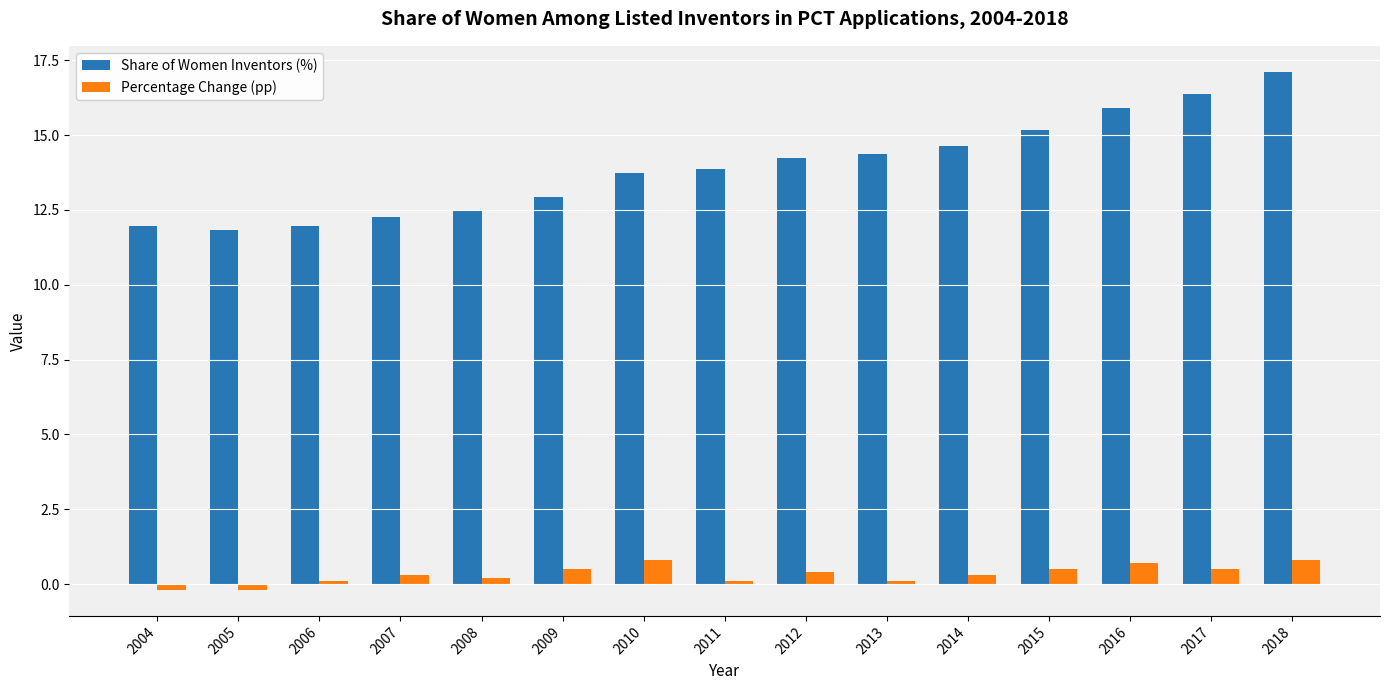

Which series has the largest total across all categories?

Share of Women Inventors (%)